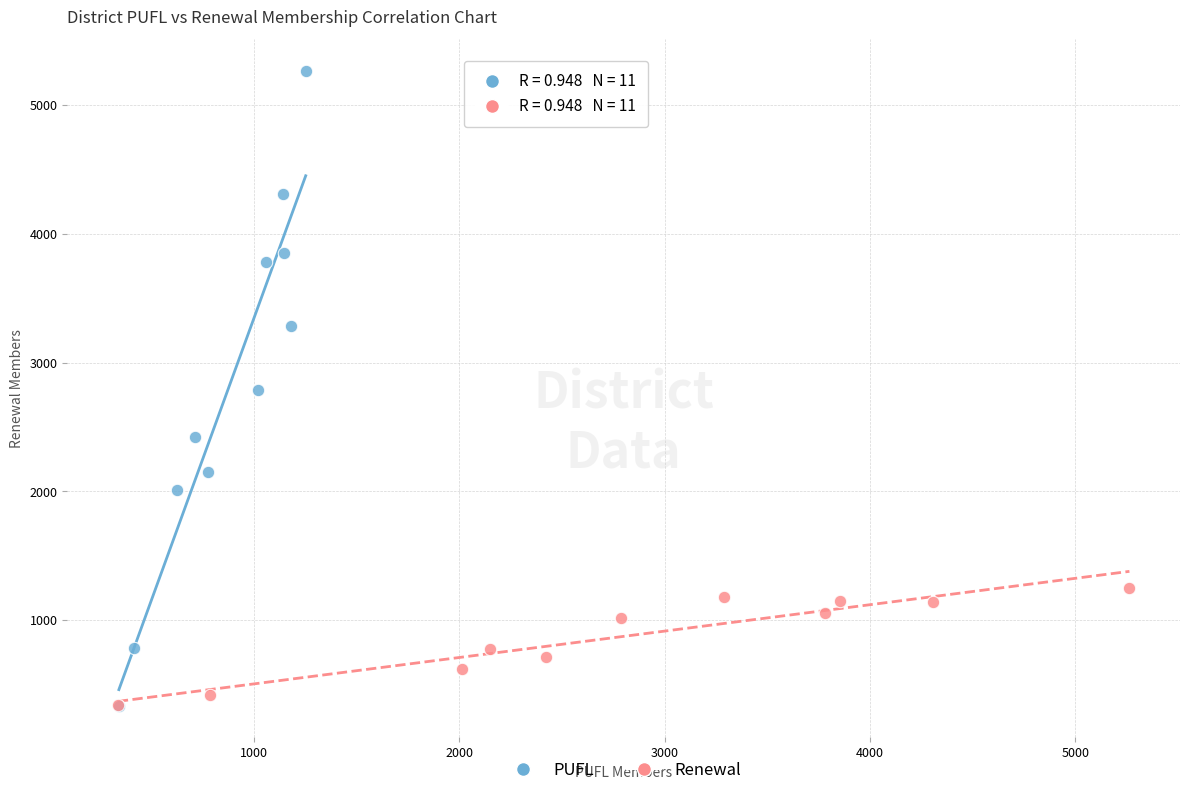

Which series has the widest spread of Y values?

PUFL